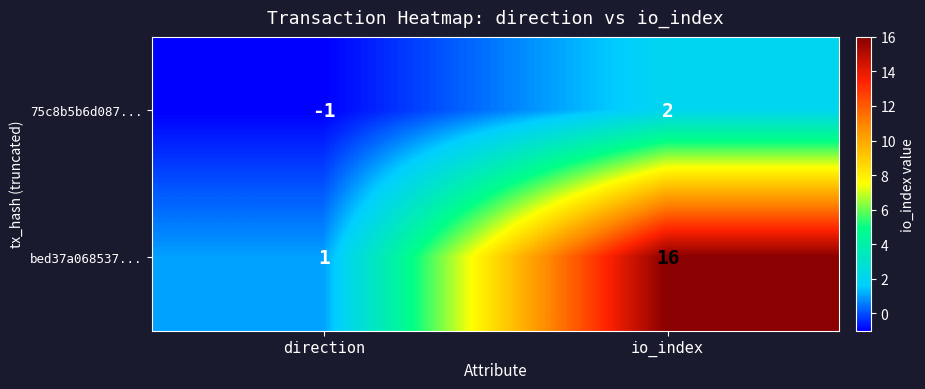

At which category is the sum across all series the highest?

io_index